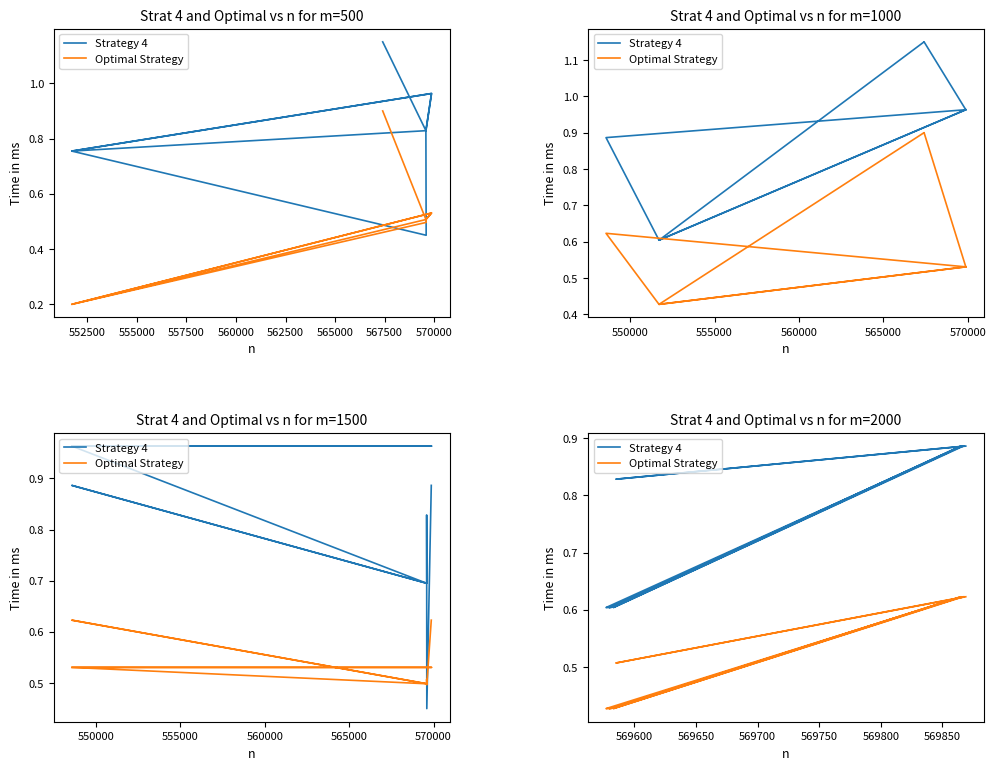

What is the sum of all Optimal Strategy values?

6.2